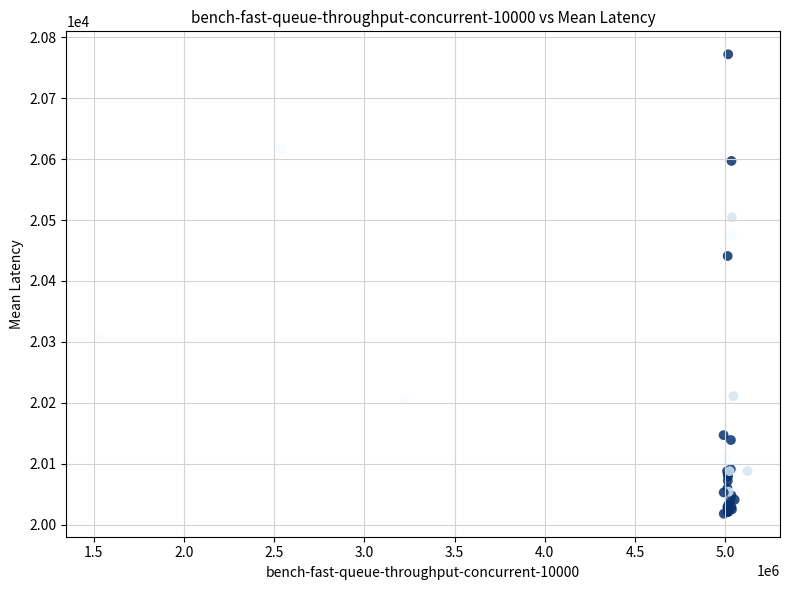

What Y value in the scatter plot is closest to 20395?

20441